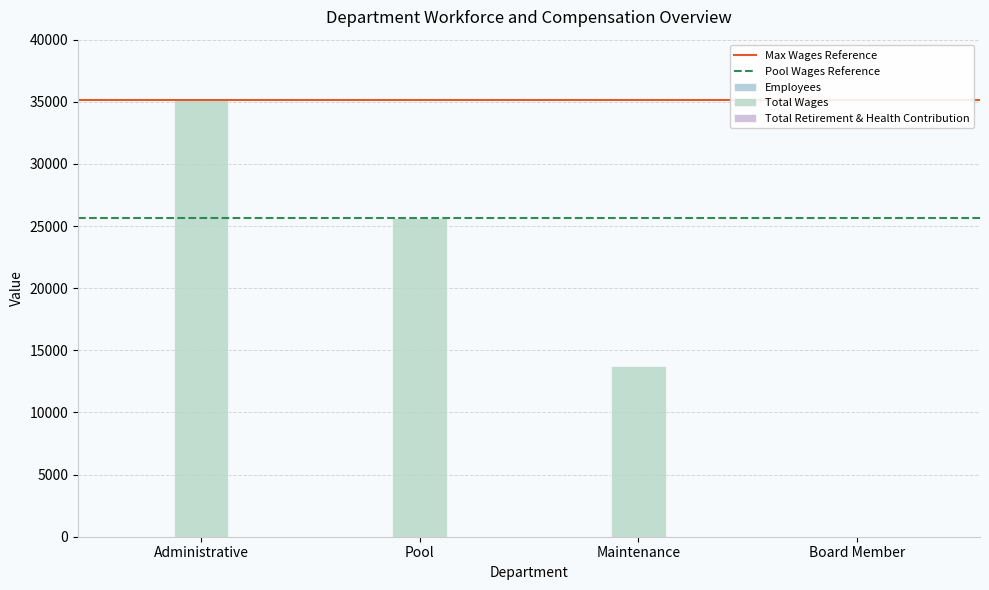

Are the bars horizontal?

No